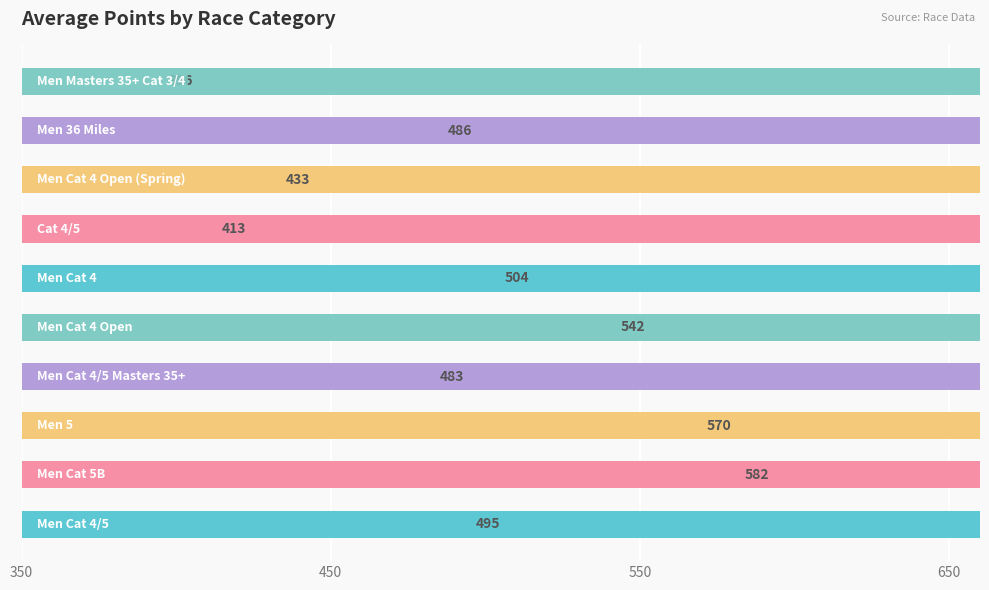

At which category does the chart reach its peak across all series?

Men Cat 5B